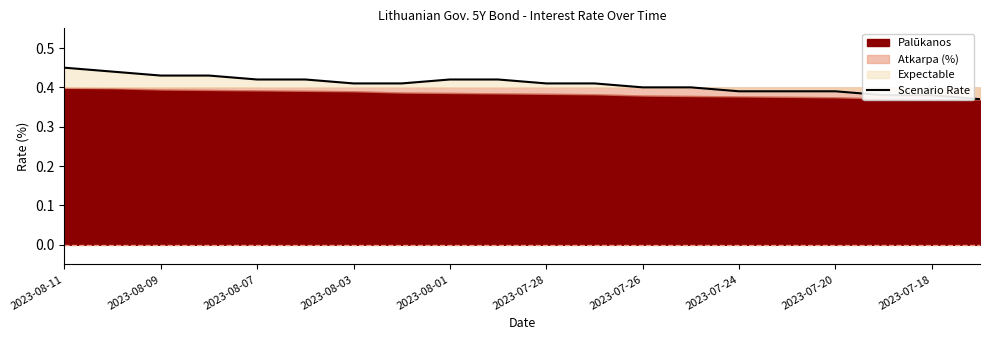

What is the smallest value displayed?

0.4